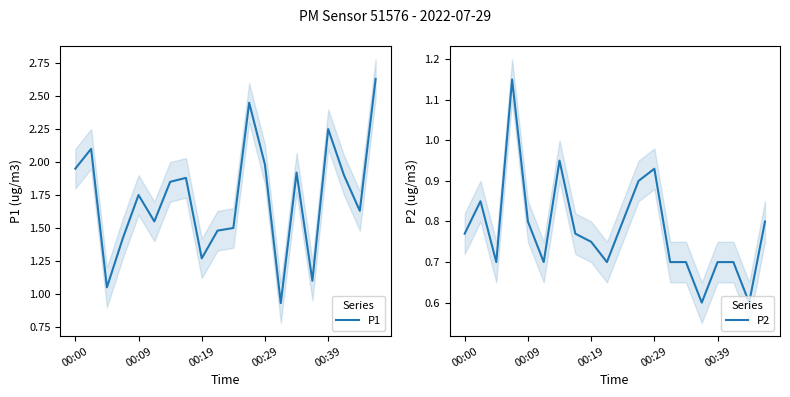

Does the chart display data point markers on the line(s)?

No